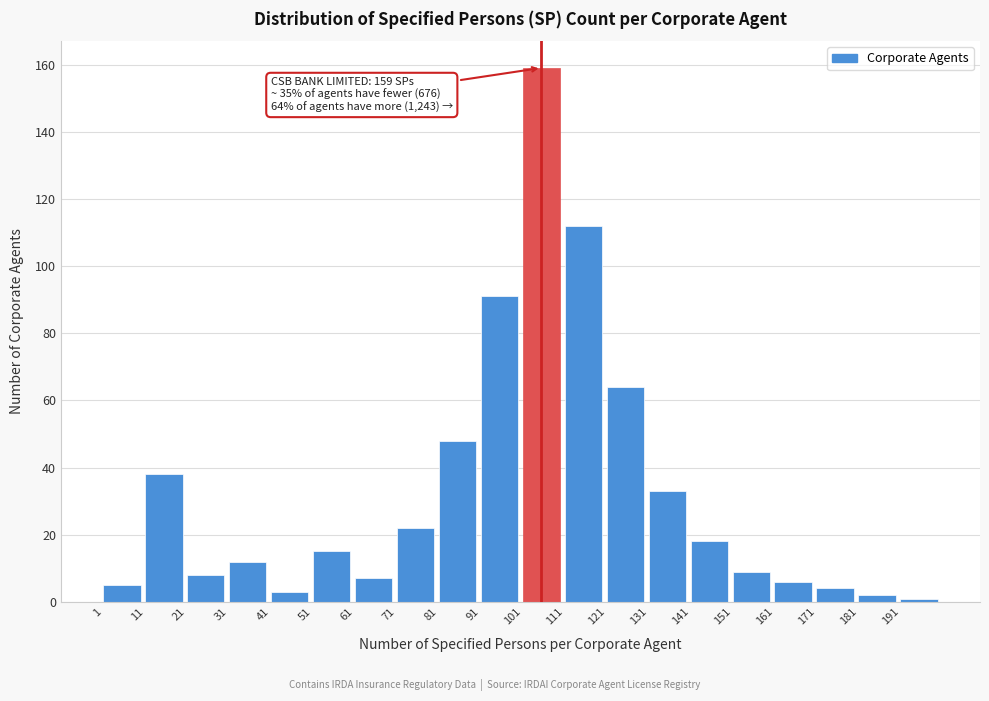

Reading left to right, extract all data points from this chart.

5	38	8	12	3	15	7	22	48	91	159	112	64	33	18	9	6	4	2	1